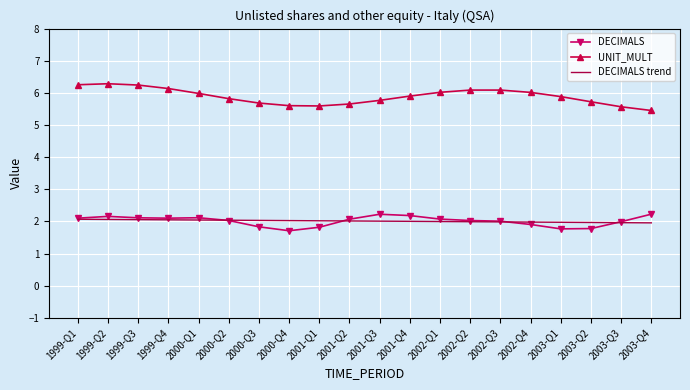

What position from the left is 2002-Q3?

15